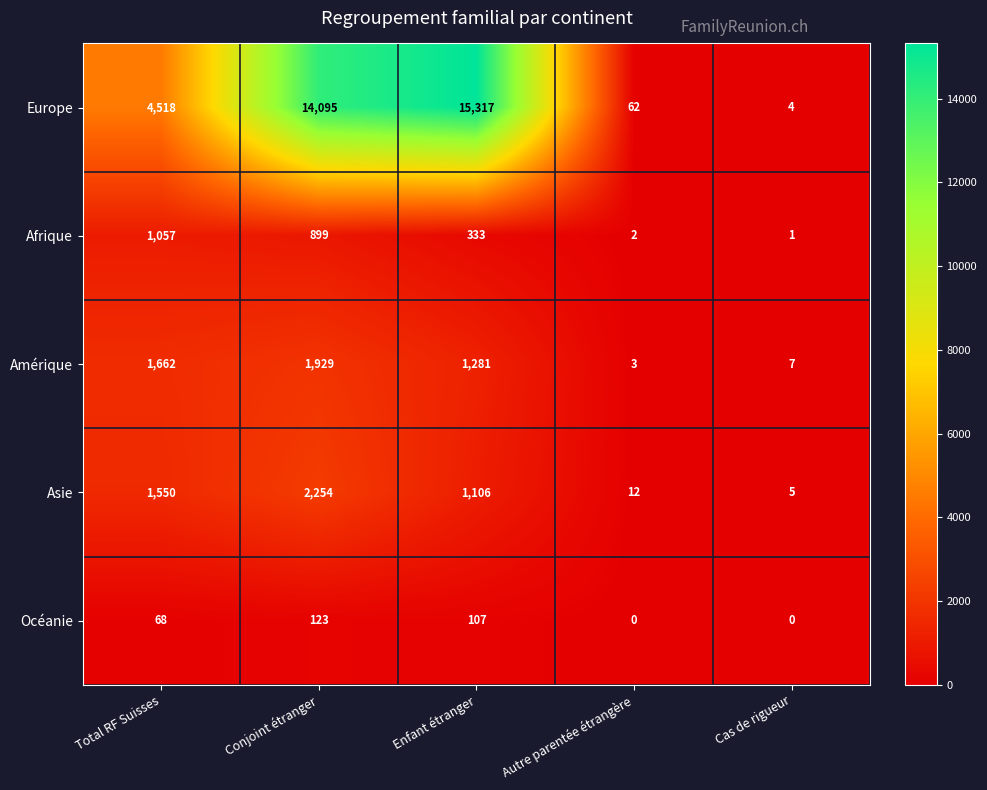

True or false: Europe has a value of 4 at Cas de rigueur.

True